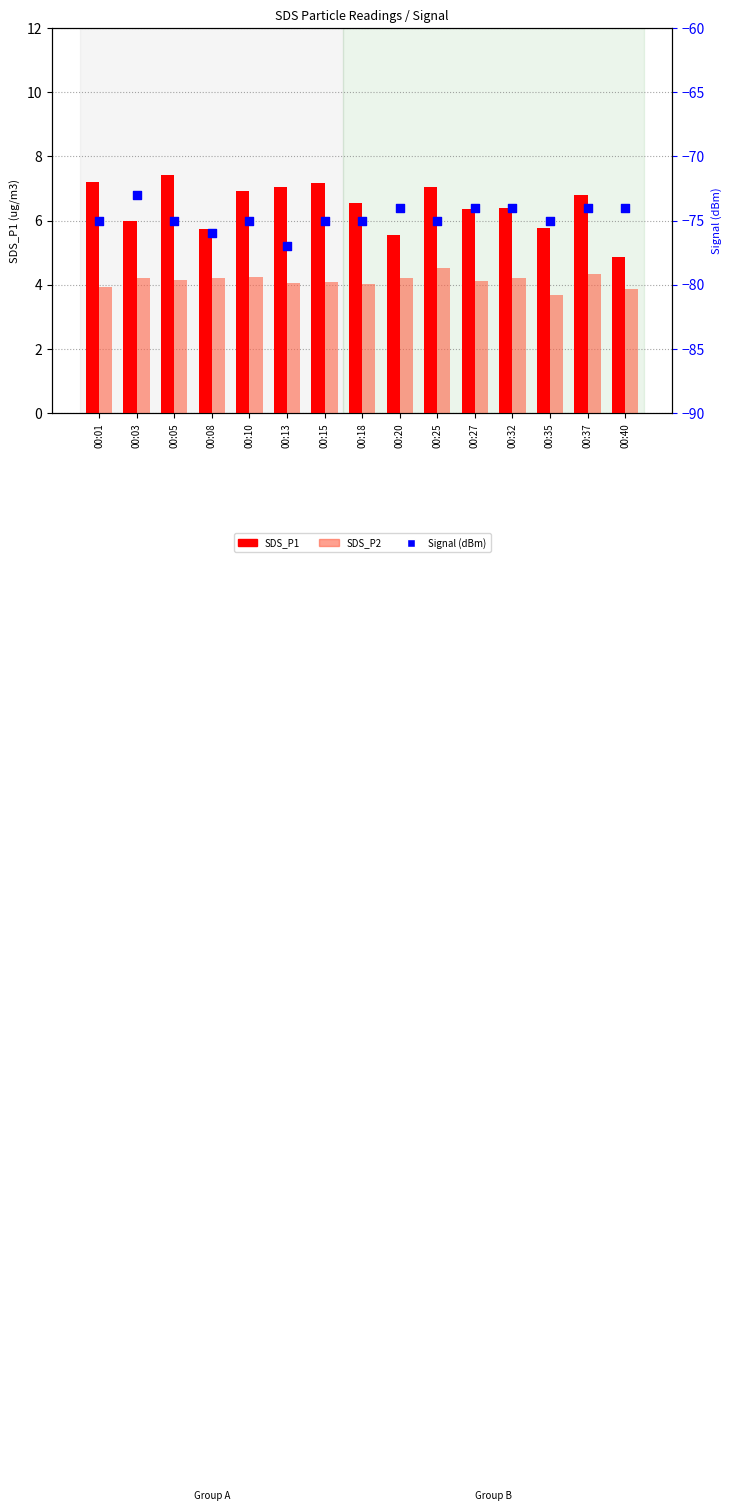

At which category is the sum across all series the highest?

00:03